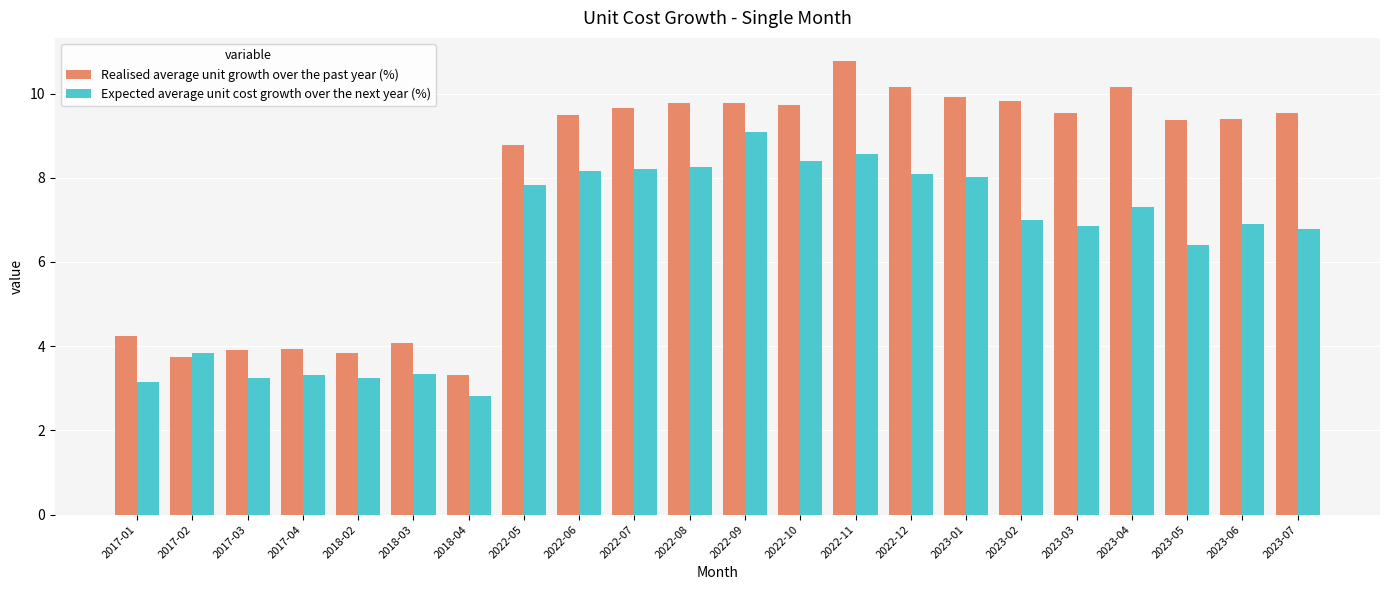

Rank the series by their average value, from lowest to highest.

Expected average unit cost growth over the next year (%), Realised average unit growth over the past year (%)